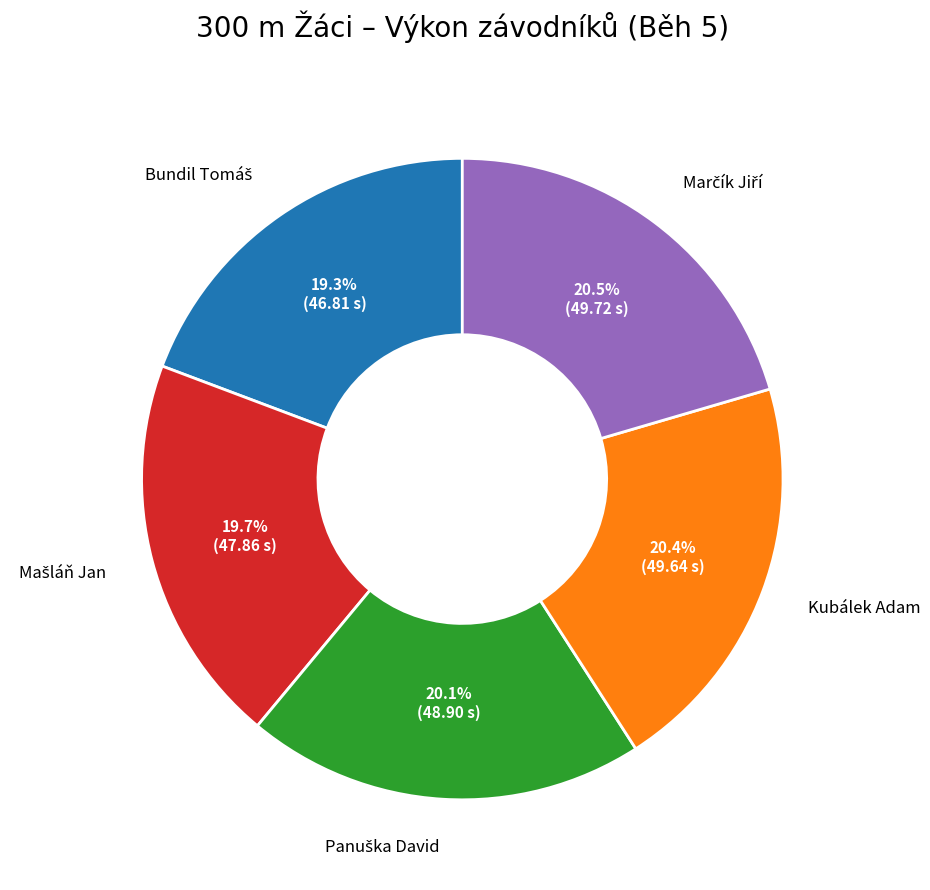

Does any single category account for the majority?

No